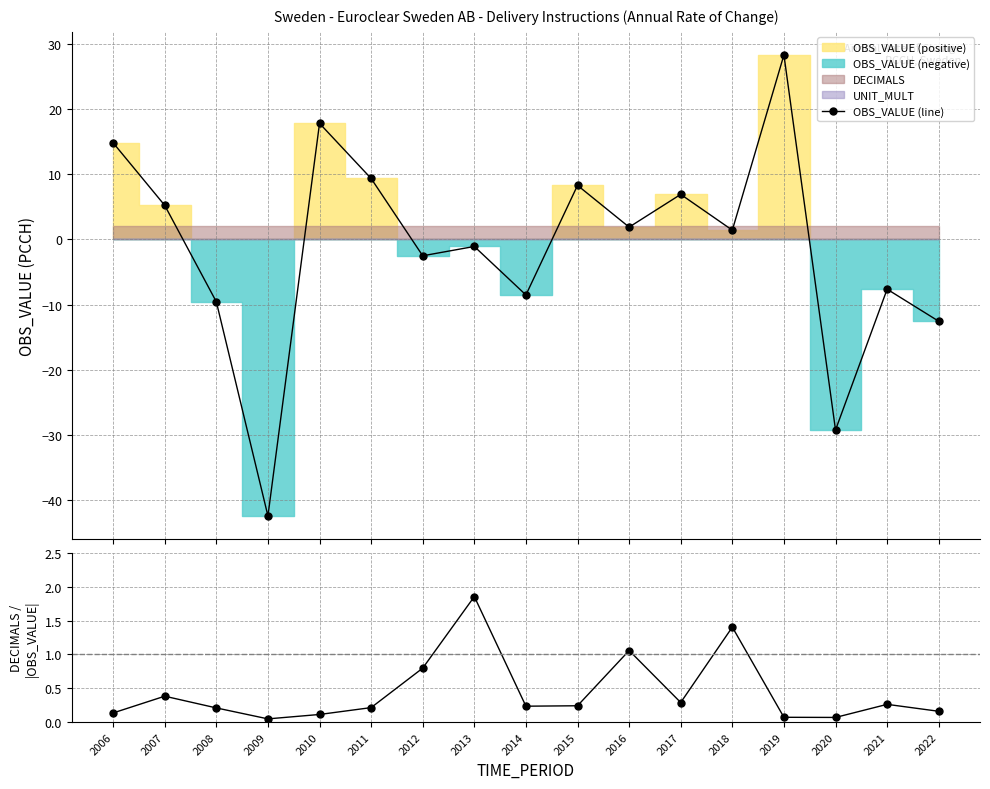

What is the maximum value shown in the chart?

28.3